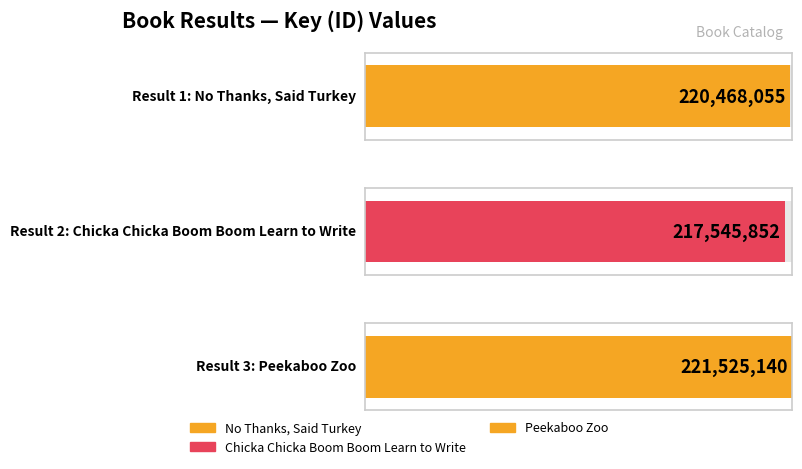

Where is the data nearest to the value 219535496?

1